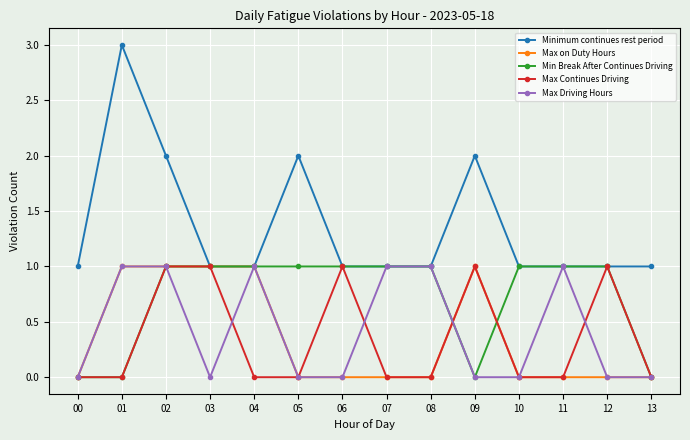

What is the approximate value of Max Driving Hours at 02?

1